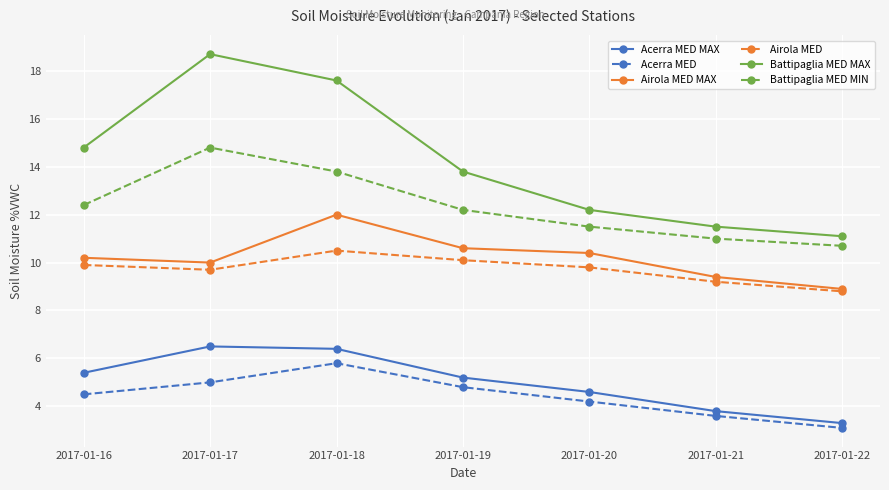

Reading left to right, extract all data points from this chart.

Acerra MED MAX: 2017-01-16=5.4	2017-01-17=6.5	2017-01-18=6.4	2017-01-19=5.2	2017-01-20=4.6	2017-01-21=3.8	2017-01-22=3.3
Acerra MED: 2017-01-16=4.5	2017-01-17=5.0	2017-01-18=5.8	2017-01-19=4.8	2017-01-20=4.2	2017-01-21=3.6	2017-01-22=3.1
Airola MED MAX: 2017-01-16=10.2	2017-01-17=10.0	2017-01-18=12.0	2017-01-19=10.6	2017-01-20=10.4	2017-01-21=9.4	2017-01-22=8.9
Airola MED: 2017-01-16=9.9	2017-01-17=9.7	2017-01-18=10.5	2017-01-19=10.1	2017-01-20=9.8	2017-01-21=9.2	2017-01-22=8.8
Battipaglia MED MAX: 2017-01-16=14.8	2017-01-17=18.7	2017-01-18=17.6	2017-01-19=13.8	2017-01-20=12.2	2017-01-21=11.5	2017-01-22=11.1
Battipaglia MED MIN: 2017-01-16=12.4	2017-01-17=14.8	2017-01-18=13.8	2017-01-19=12.2	2017-01-20=11.5	2017-01-21=11.0	2017-01-22=10.7